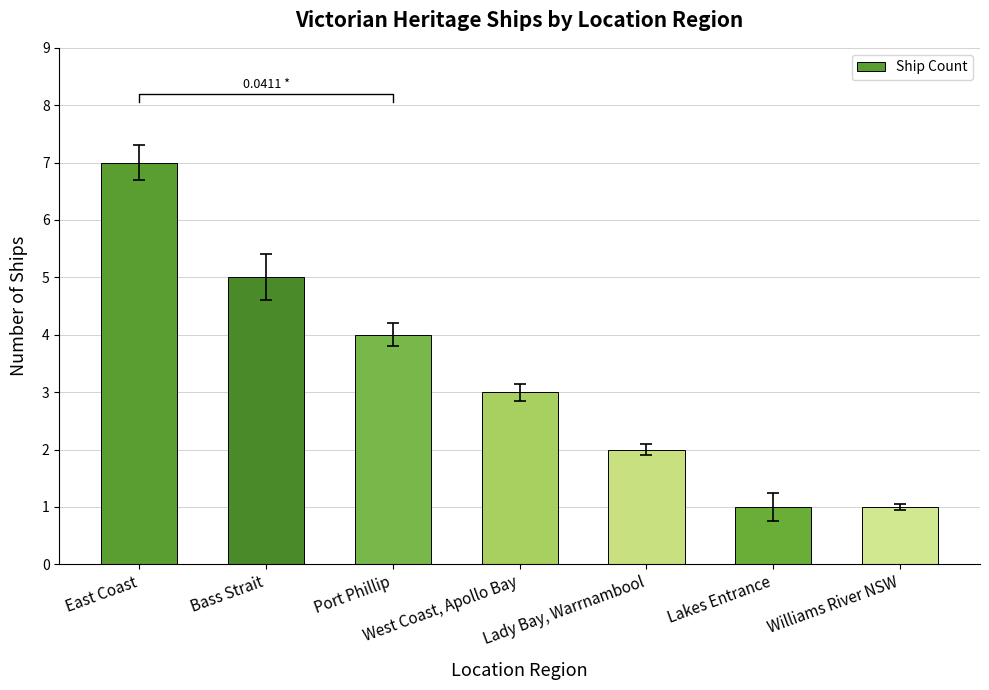

At which category does the chart reach its peak across all series?

East Coast